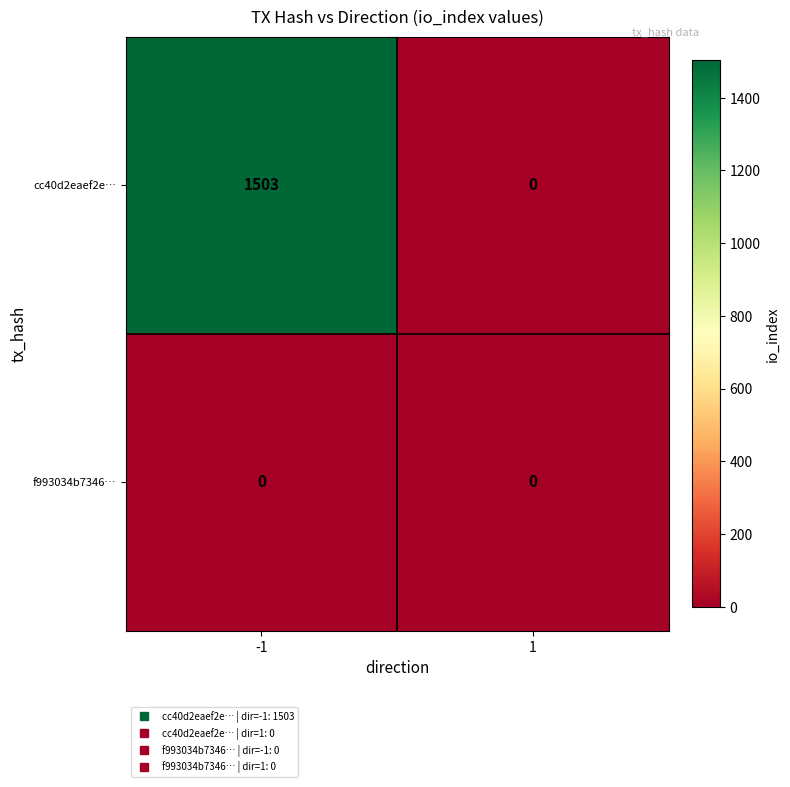

What is the spread (max minus min) of values at -1?

1503